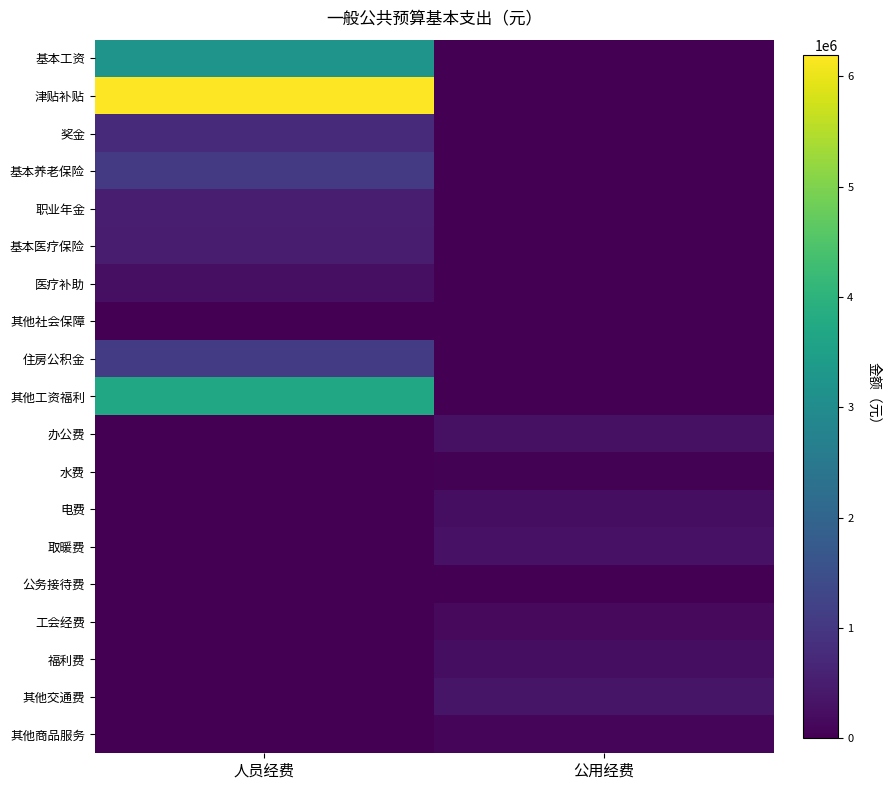

Which series changed the most between 人员经费 and 公用经费?

津贴补贴